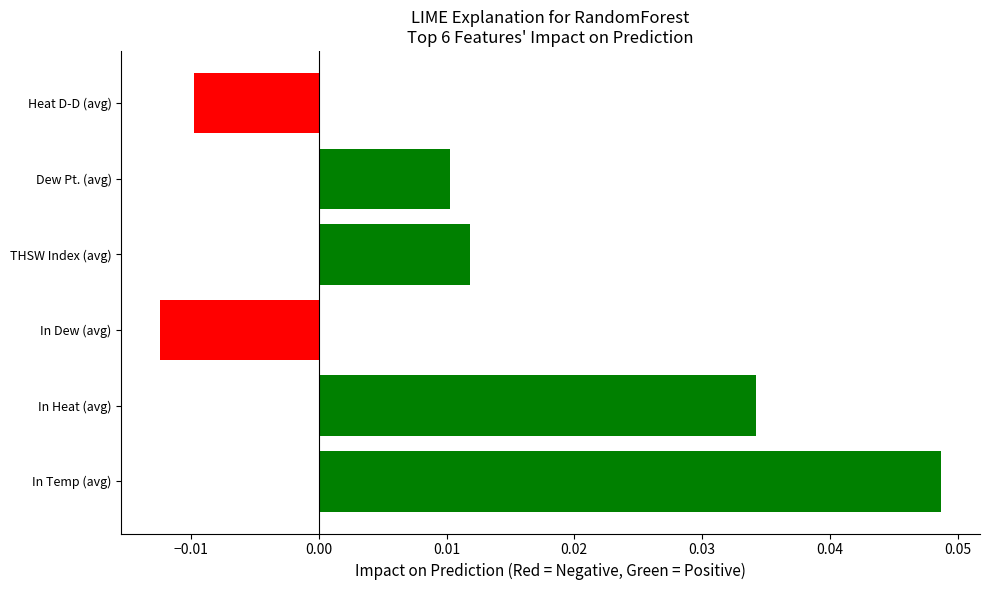

Which label corresponds to the largest value in the chart?

In Temp (avg)